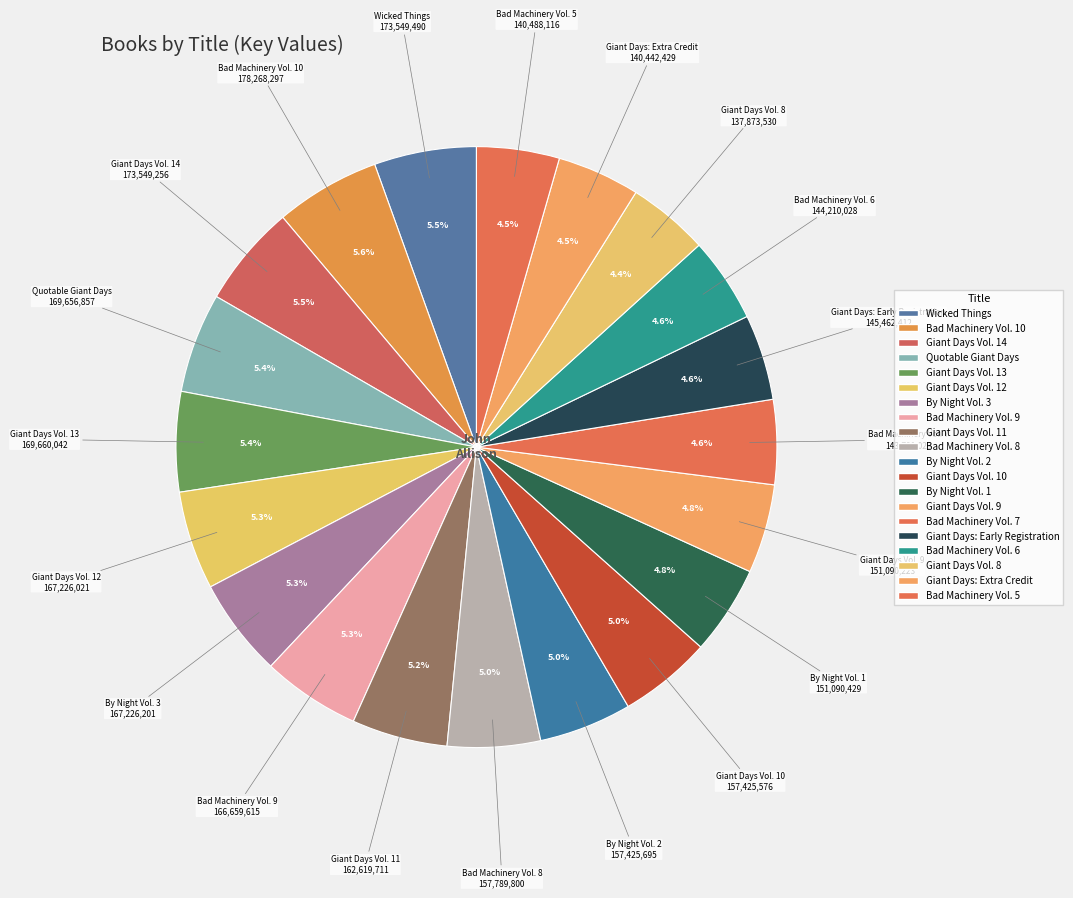

What is the smallest slice in the pie chart?

Giant Days Vol. 8